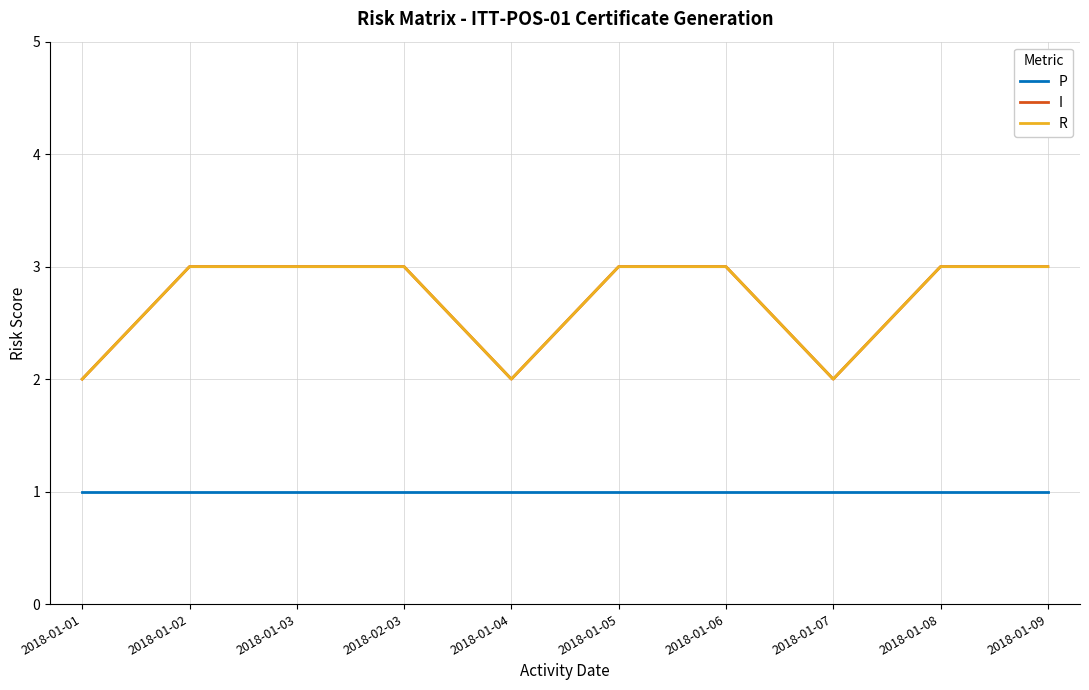

Rank the series by their maximum value, from highest to lowest.

I, R, P